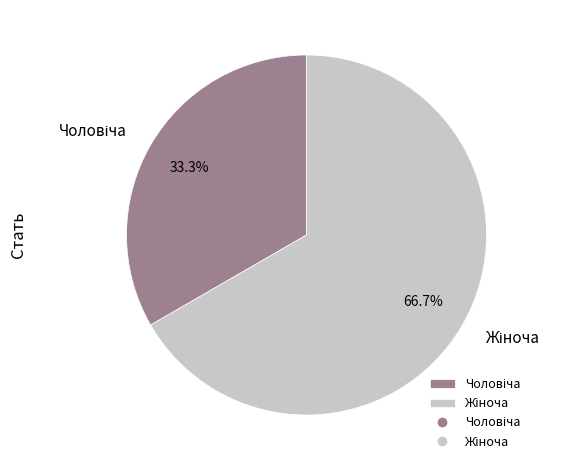

Is there a majority slice in this chart?

Yes